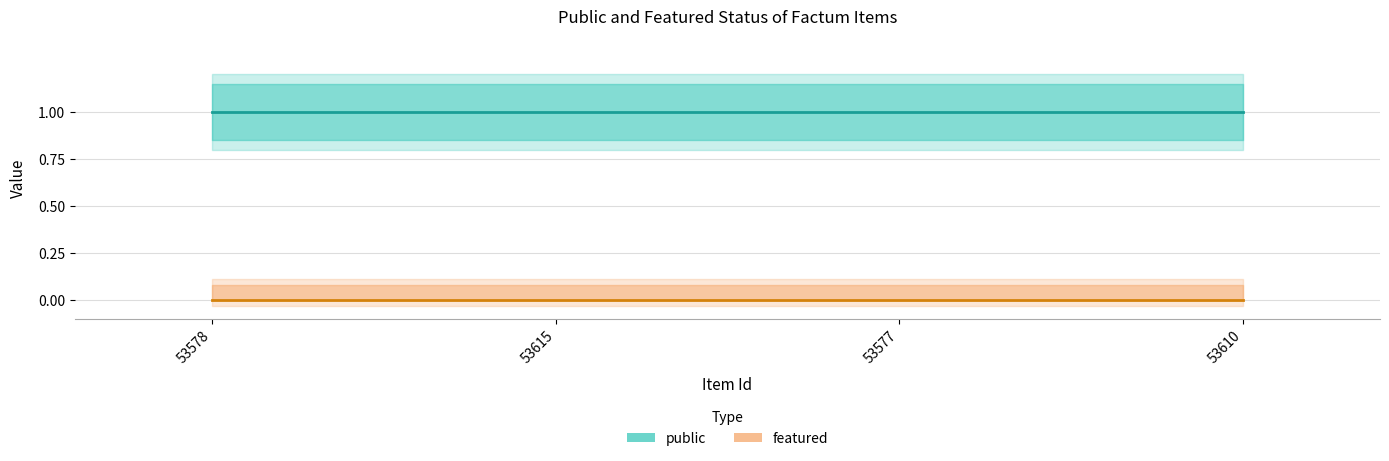

Between 53615 and 53578, which is larger?

53615